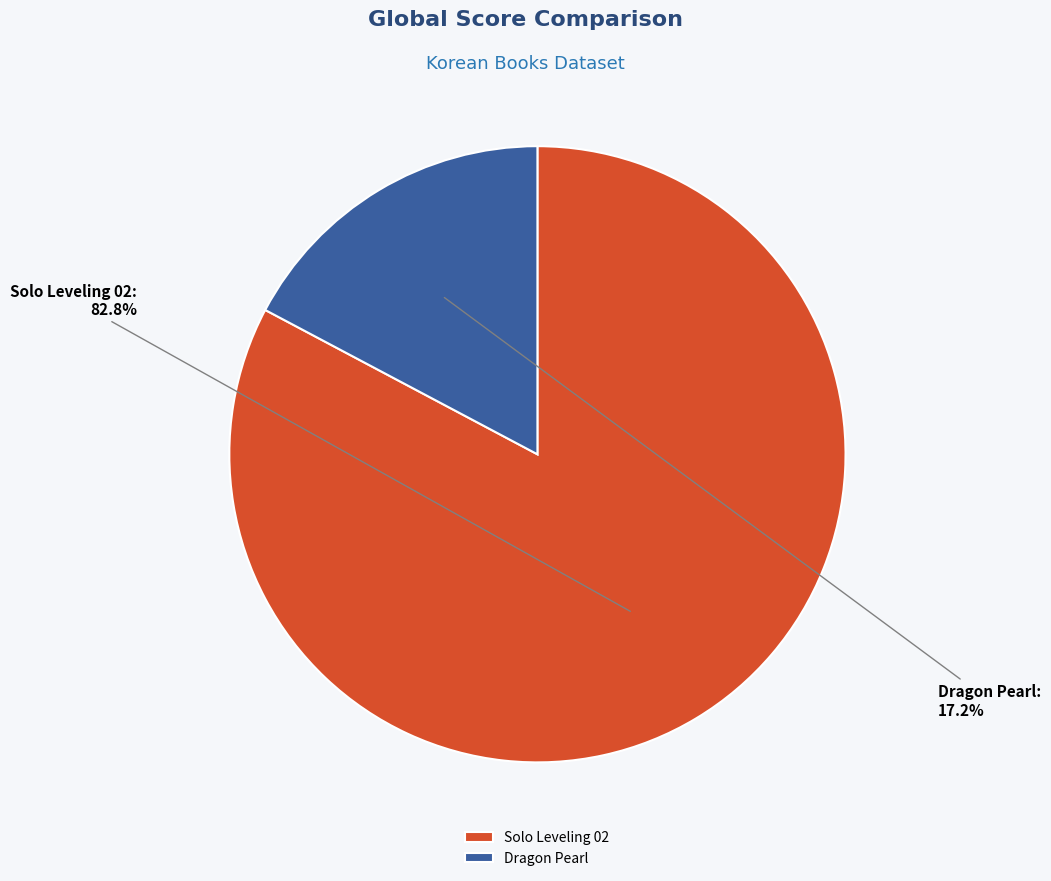

How many segments does this pie chart have?

2